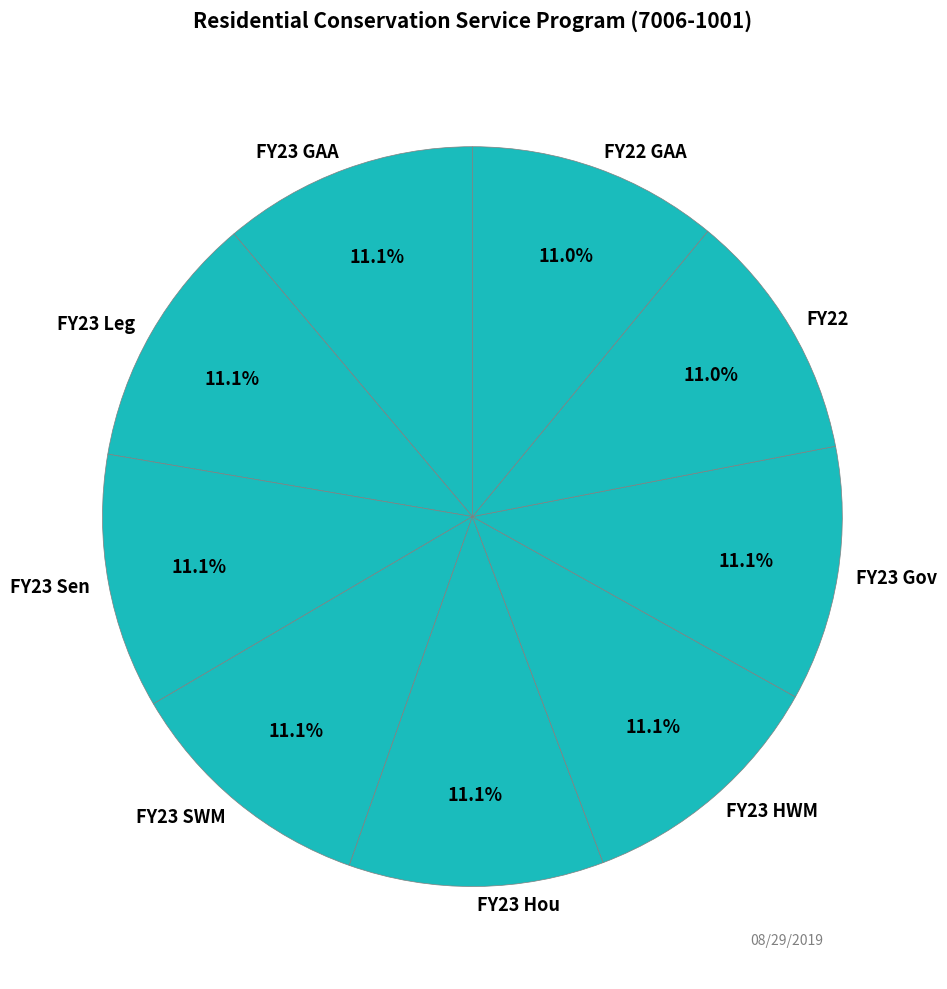

Is it true that FY23 Gov is 11% of the pie?

True